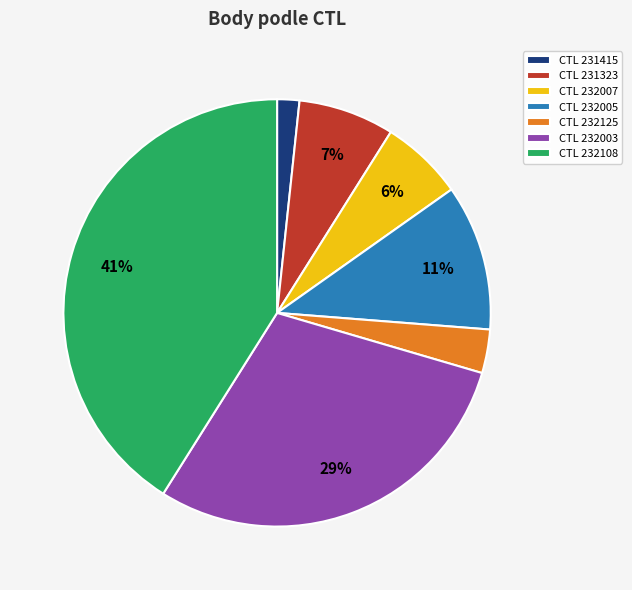

What is the ratio of the value at CTL 232007 to the value at CTL 231323?

0.9